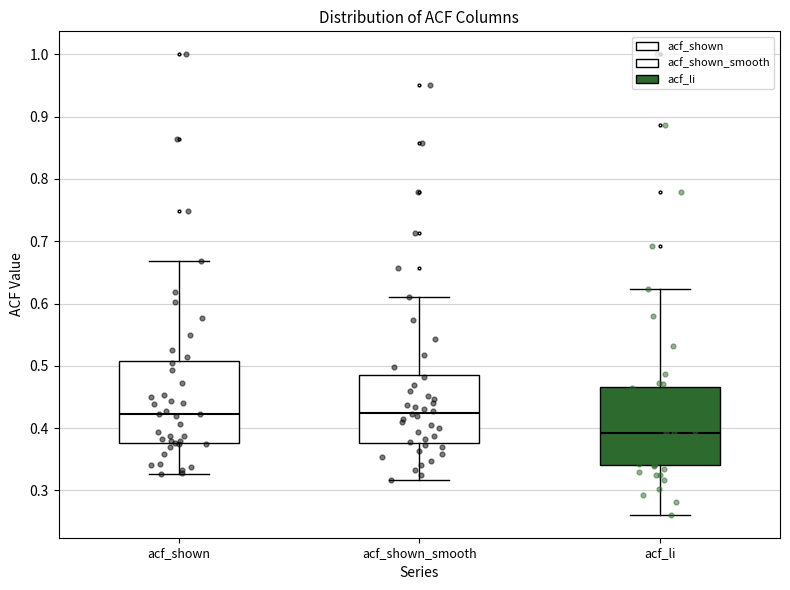

Which box has the lowest median line?

acf_li